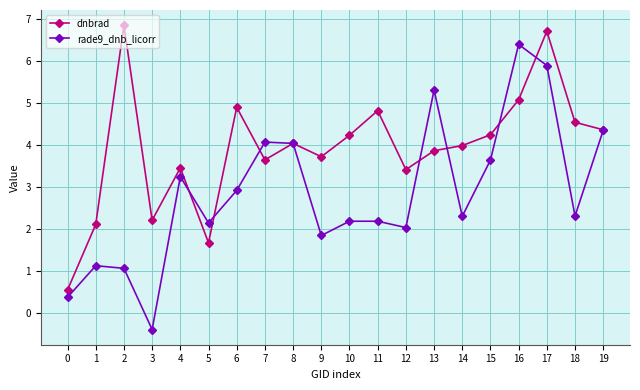

Count the number of categories in the chart.

20